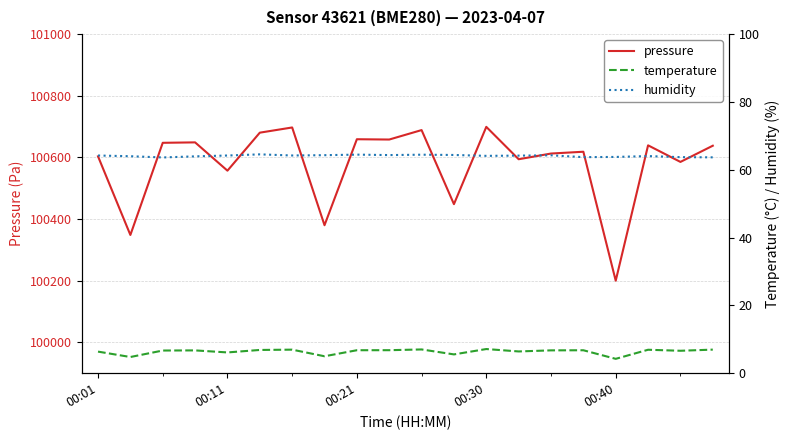

How many interior local valleys does the temperature series have?

7